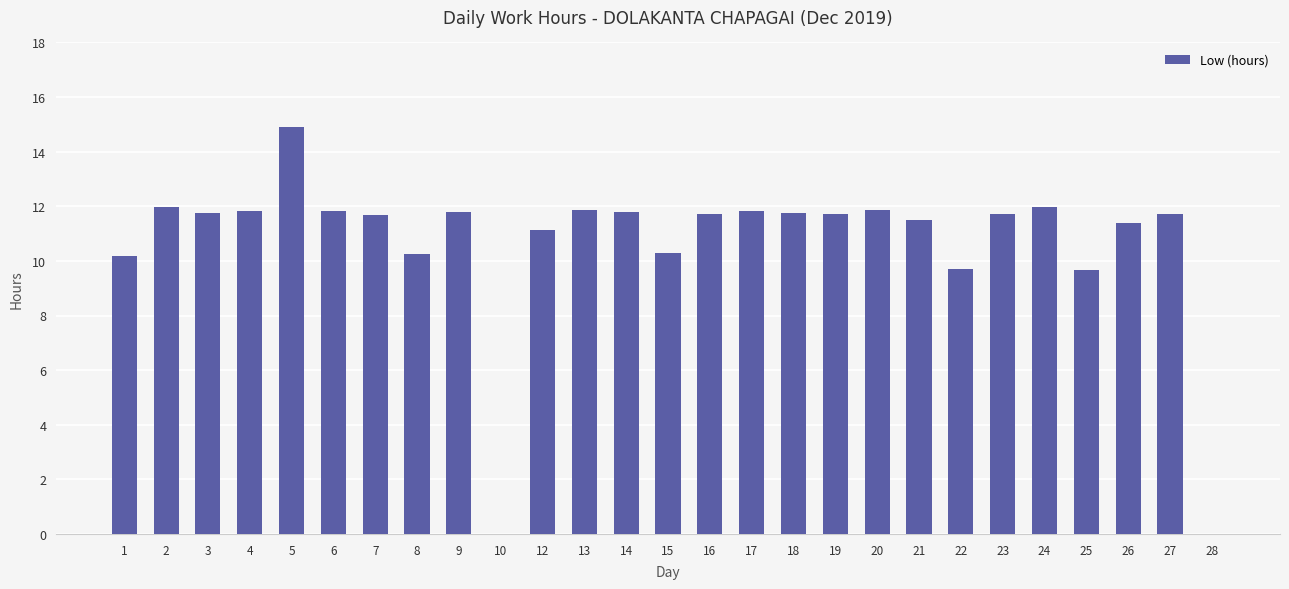

Which has a higher value, 2 or 4?

2